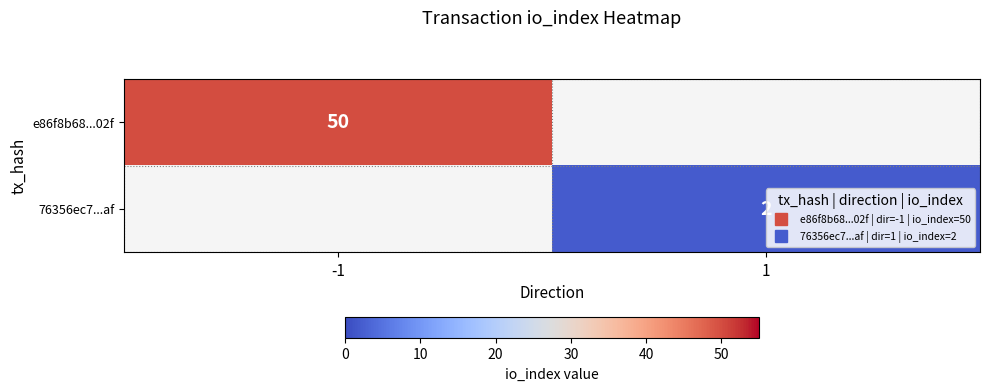

The 76356ec7...af series shows 2.0 at 1. True or false?

True